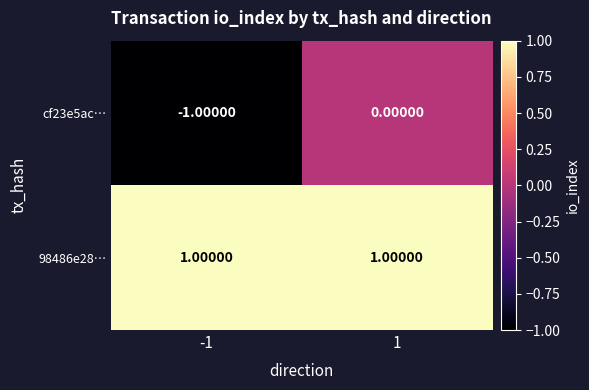

Which series has the largest range (max minus min)?

cf23e5ac…